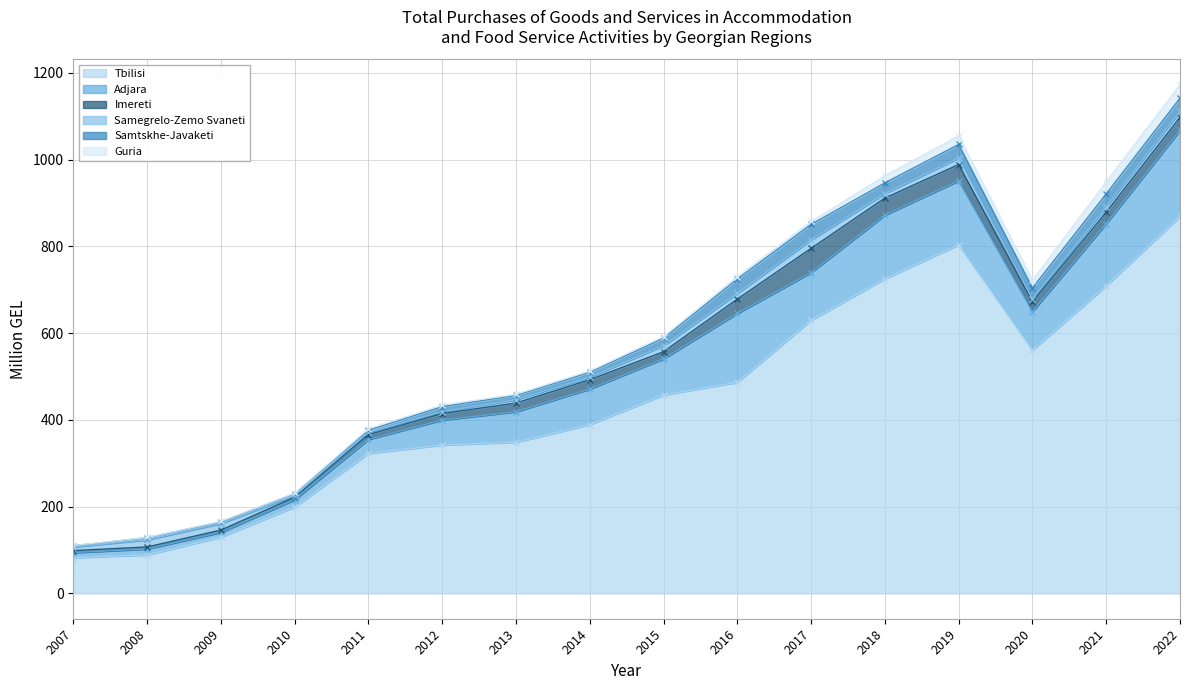

Reading left to right, list all the values displayed in this chart.

Tbilisi: 2007=82.2	2008=88.5	2009=129.6	2010=198.9	2011=322.5	2012=341.9	2013=348.3	2014=388.9	2015=457.2	2016=486.5	2017=629.4	2018=725.0	2019=803.5	2020=560.7	2021=708.8	2022=869.0
Adjara: 2007=11.5	2008=13.6	2009=10.8	2010=16.8	2011=32.2	2012=57.5	2013=70.2	2014=81.9	2015=83.4	2016=158.6	2017=110.0	2018=146.8	2019=147.5	2020=88.8	2021=143.5	2022=198.4
Imereti: 2007=4.8	2008=4.7	2009=5.3	2010=5.8	2011=11.2	2012=15.1	2013=20.2	2014=21.7	2015=16.4	2016=33.2	2017=55.9	2018=39.5	2019=37.6	2020=22.7	2021=26.5	2022=30.2
Samegrelo-Zemo Svaneti: 2007=8.4	2008=16.5	2009=15.2	2010=3.7	2011=5.4	2012=4.6	2013=7.4	2014=5.7	2015=13.7	2016=13.1	2017=19.5	2018=10.3	2019=14.9	2020=6.2	2021=11.9	2022=13.3
Samtskhe-Javaketi: 2007=2.7	2008=5.0	2009=3.8	2010=4.7	2011=4.9	2012=11.3	2013=10.2	2014=11.6	2015=17.6	2016=33.2	2017=35.7	2018=24.6	2019=31.4	2020=25.5	2021=30.2	2022=30.5
Guria: 2007=0.5	2008=0.5	2009=1.0	2010=0.8	2011=3.1	2012=3.6	2013=2.6	2014=2.9	2015=3.7	2016=5.7	2017=6.8	2018=16.4	2019=19.8	2020=18.0	2021=28.0	2022=31.2